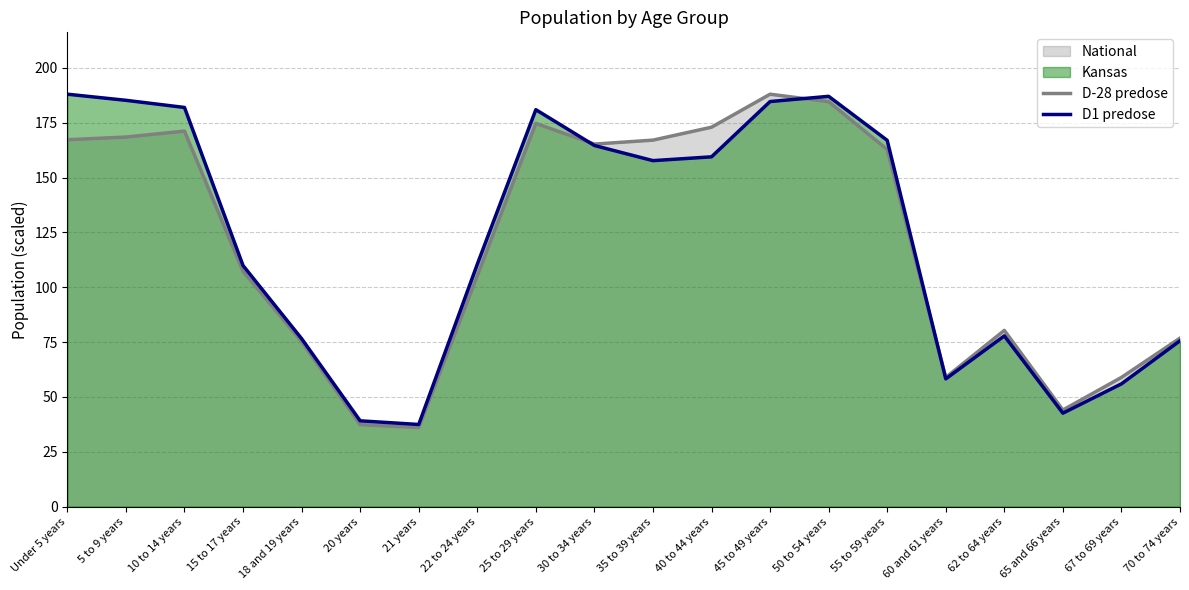

What is the highest value of the D-28 predose series?

188.0